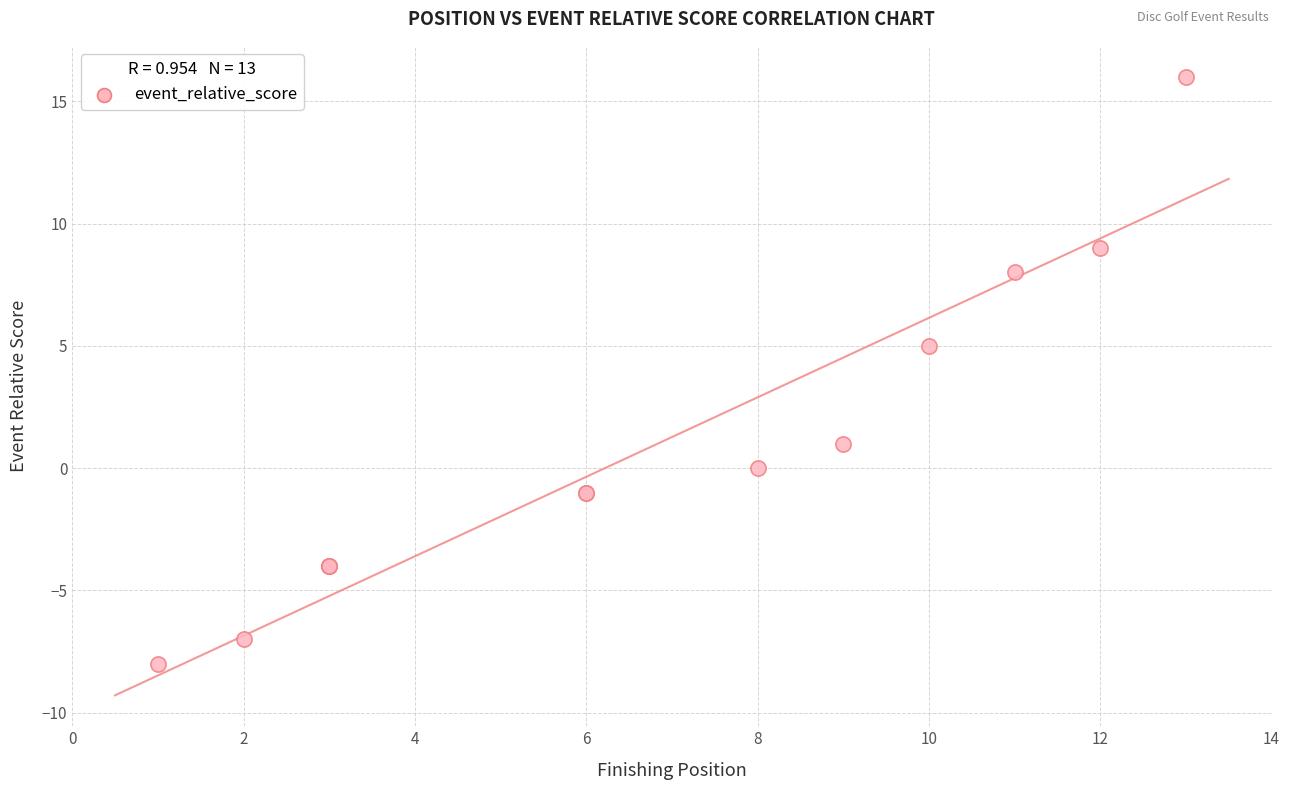

What Y value in the scatter plot is closest to 4?

5